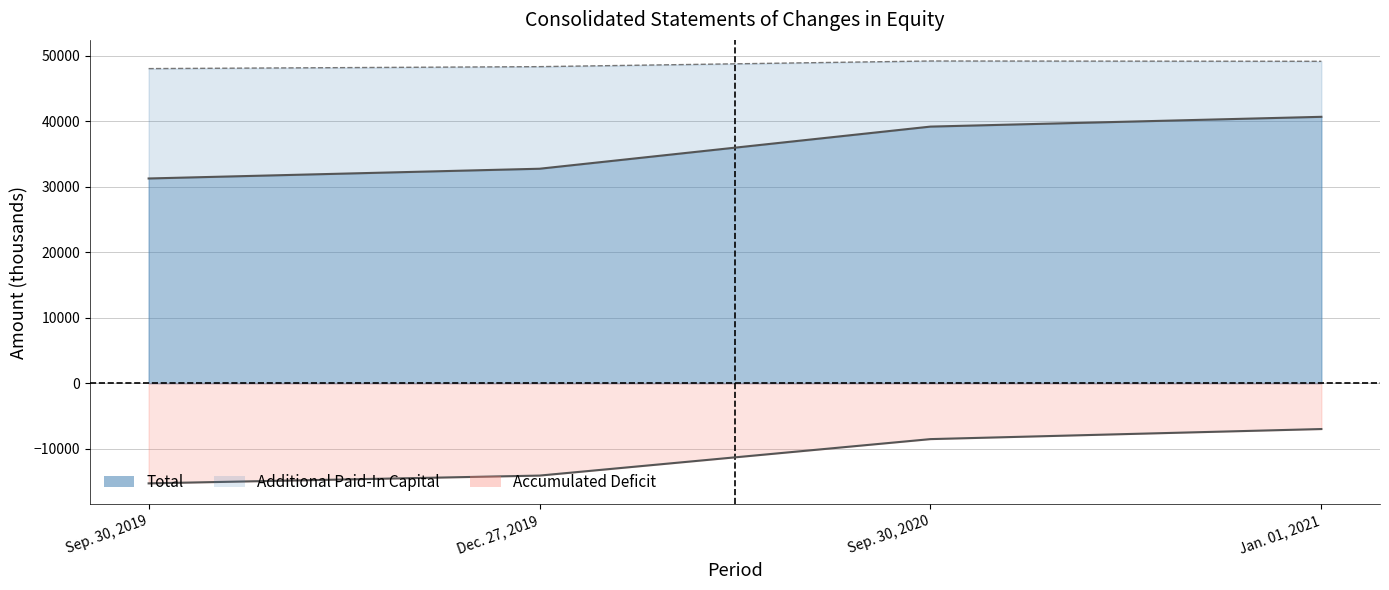

What is the maximum value for Accumulated Deficit?

-6985